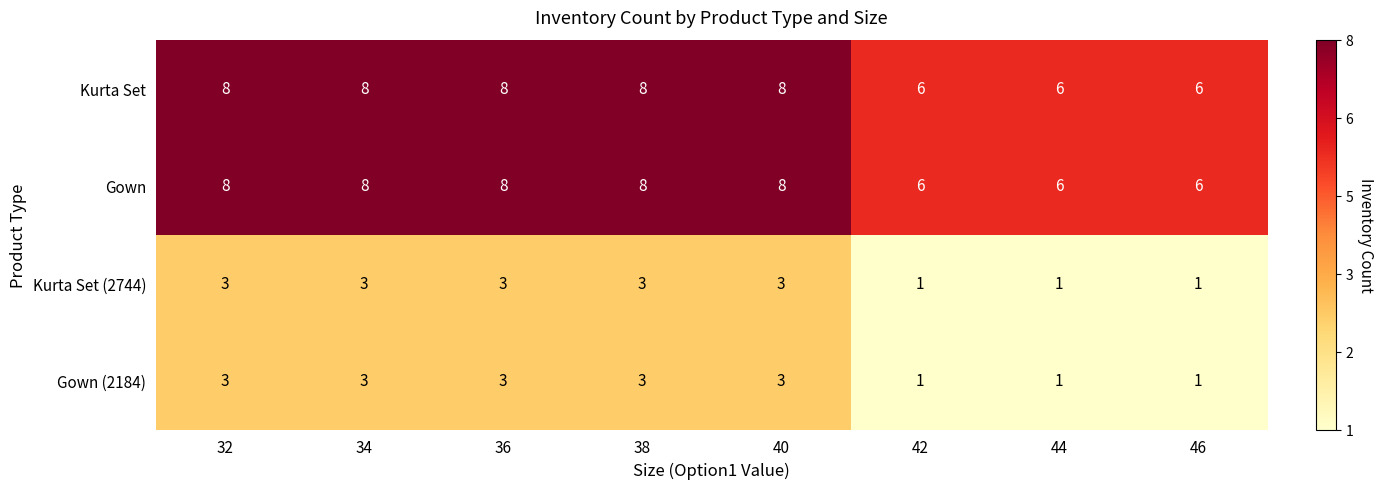

What is the sum of all Gown values?

58